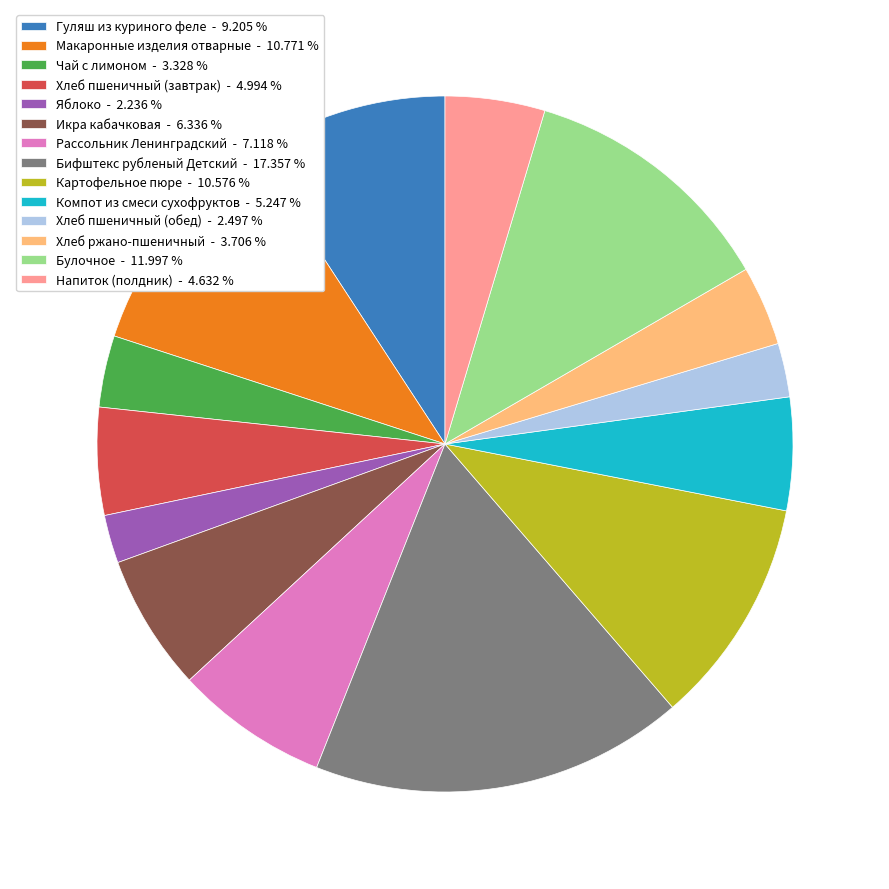

The Хлеб ржано-пшеничный slice represents 13% of the pie. True or false?

False